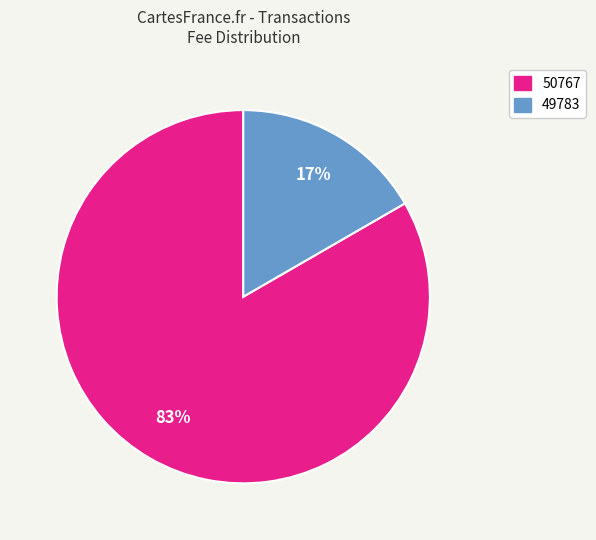

Rank the categories by value from highest to lowest.

50767, 49783